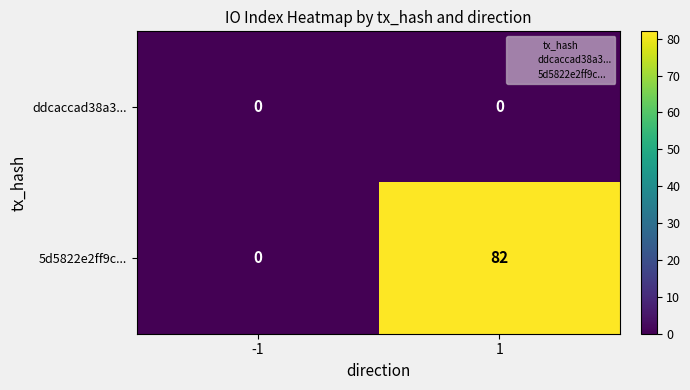

What is the greatest value displayed?

82